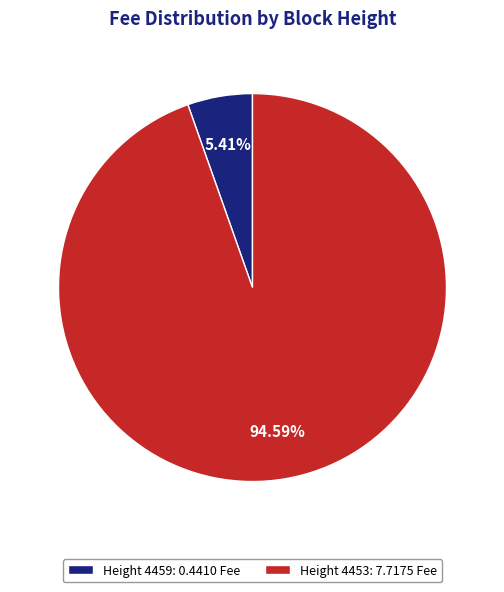

Is the sum of Height 4453: 7.7175 Fee and Height 4459: 0.4410 Fee greater than half?

Yes